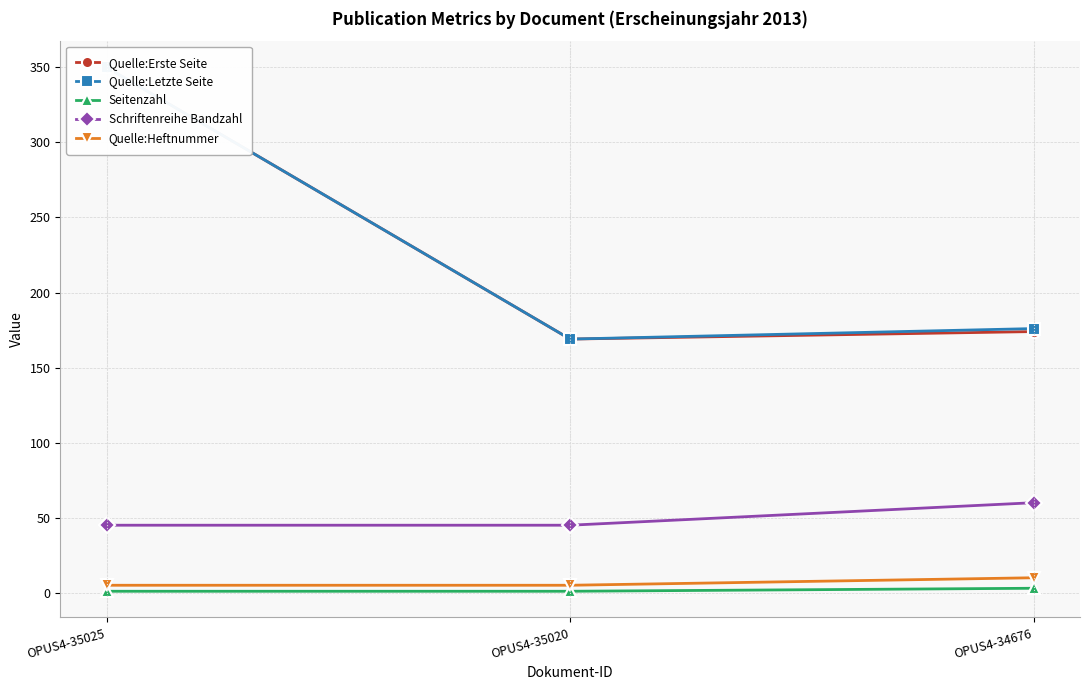

Reading left to right, transcribe all the data shown in this chart.

Quelle:Erste Seite: OPUS4-35025=350	OPUS4-35020=169	OPUS4-34676=174
Quelle:Letzte Seite: OPUS4-35025=350	OPUS4-35020=169	OPUS4-34676=176
Seitenzahl: OPUS4-35025=1	OPUS4-35020=1	OPUS4-34676=3
Schriftenreihe Bandzahl: OPUS4-35025=45	OPUS4-35020=45	OPUS4-34676=60
Quelle:Heftnummer: OPUS4-35025=5	OPUS4-35020=5	OPUS4-34676=10